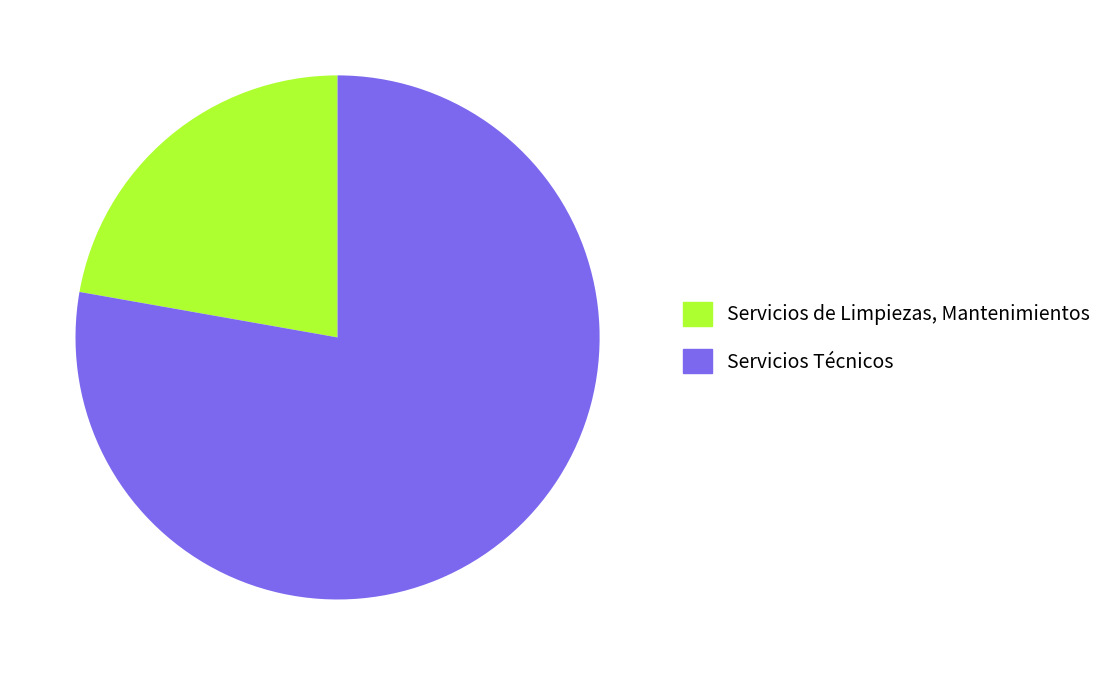

Is it true that Servicios Técnicos is 69% of the pie?

False